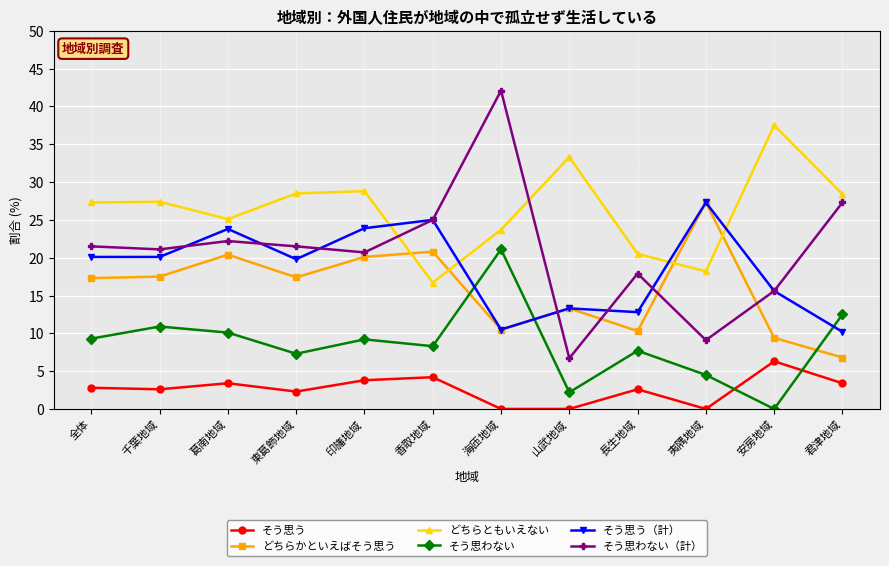

True or false: そう思わない has more than 0 interior local peaks.

True